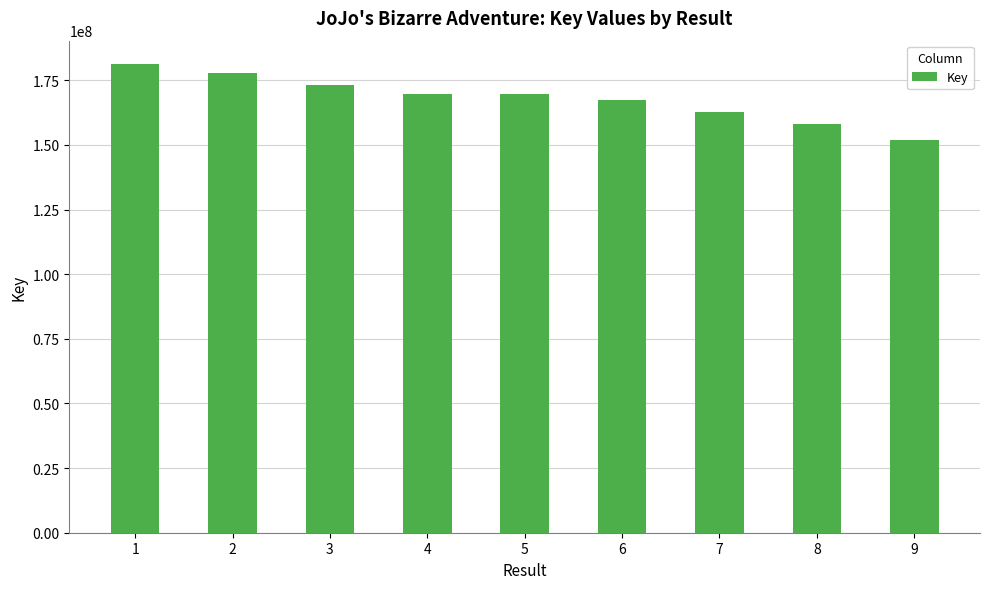

How many series are shown in this chart?

1